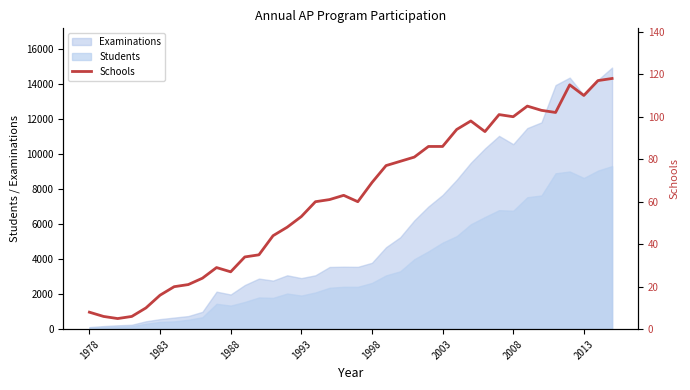

What is the highest value of the Examinations series?

14942